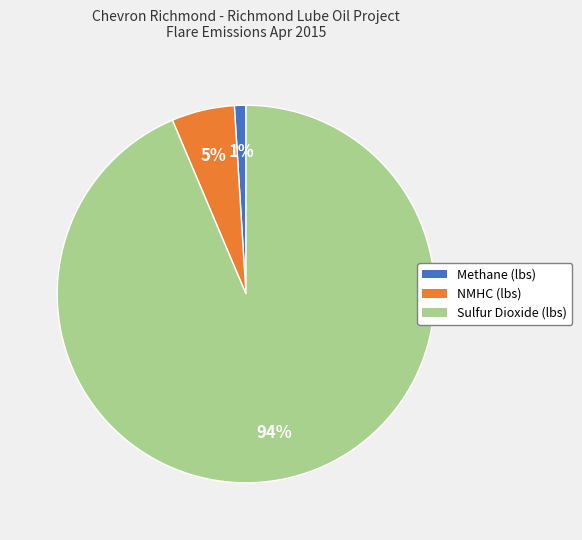

Rank the categories by value from lowest to highest.

Methane (lbs), NMHC (lbs), Sulfur Dioxide (lbs)